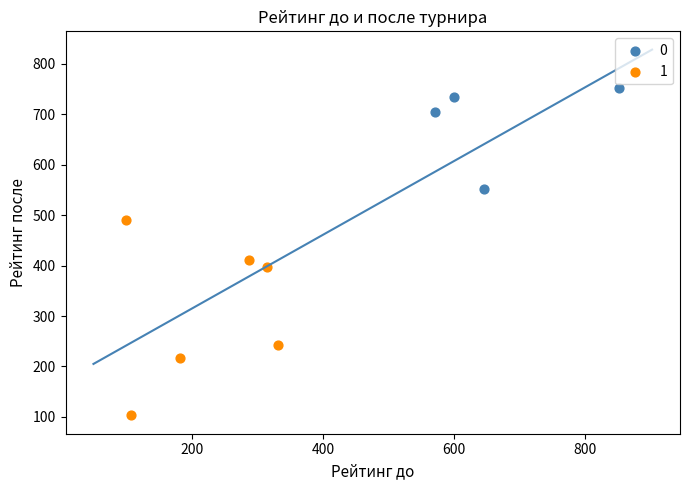

Which series contains the lowest Y value?

1